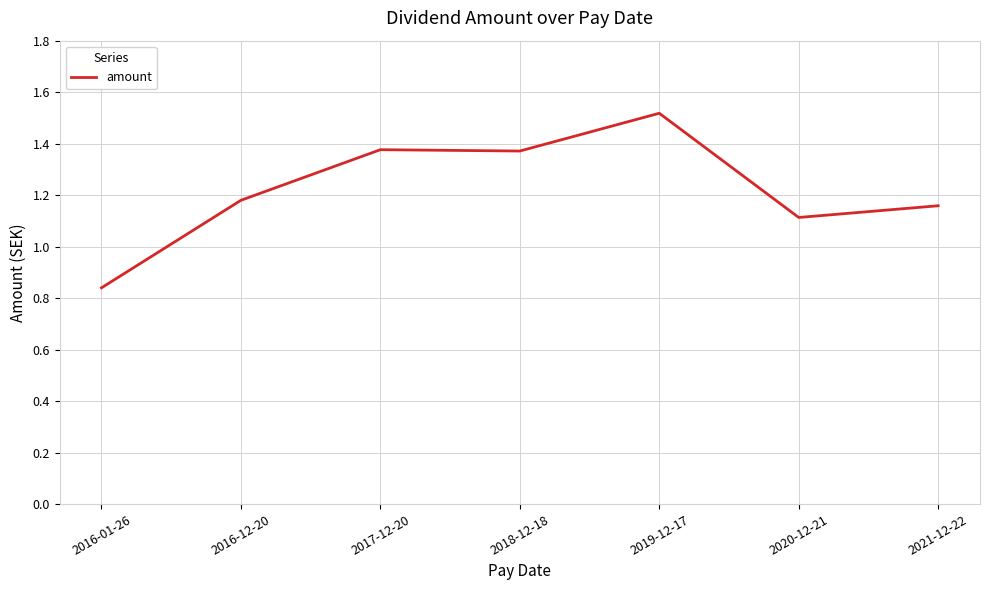

What is the ratio of the value at 2017-12-20 to the value at 2018-12-18?

1.0